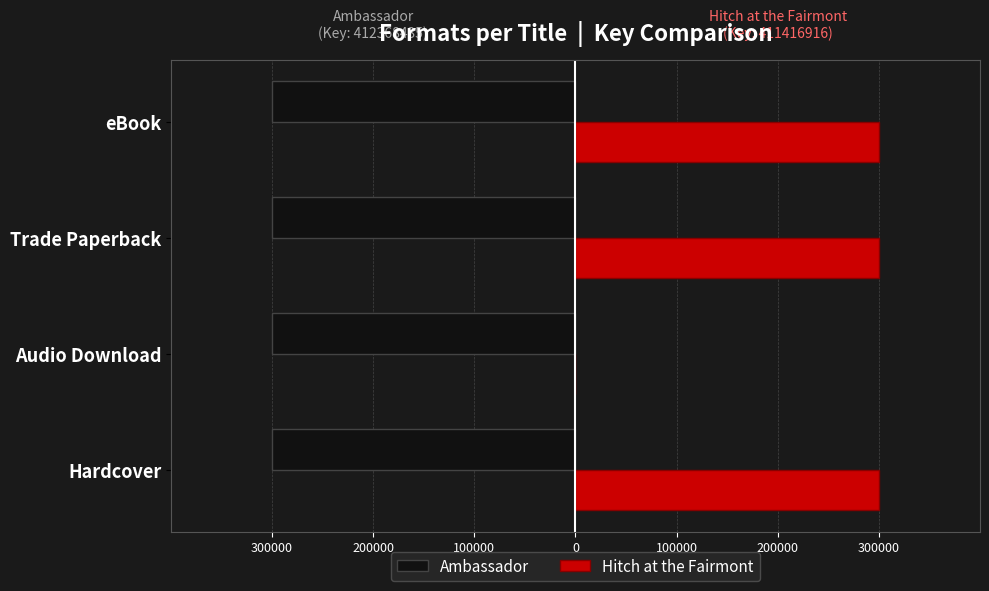

What is the sum of all Hitch at the Fairmont values?

900000.0